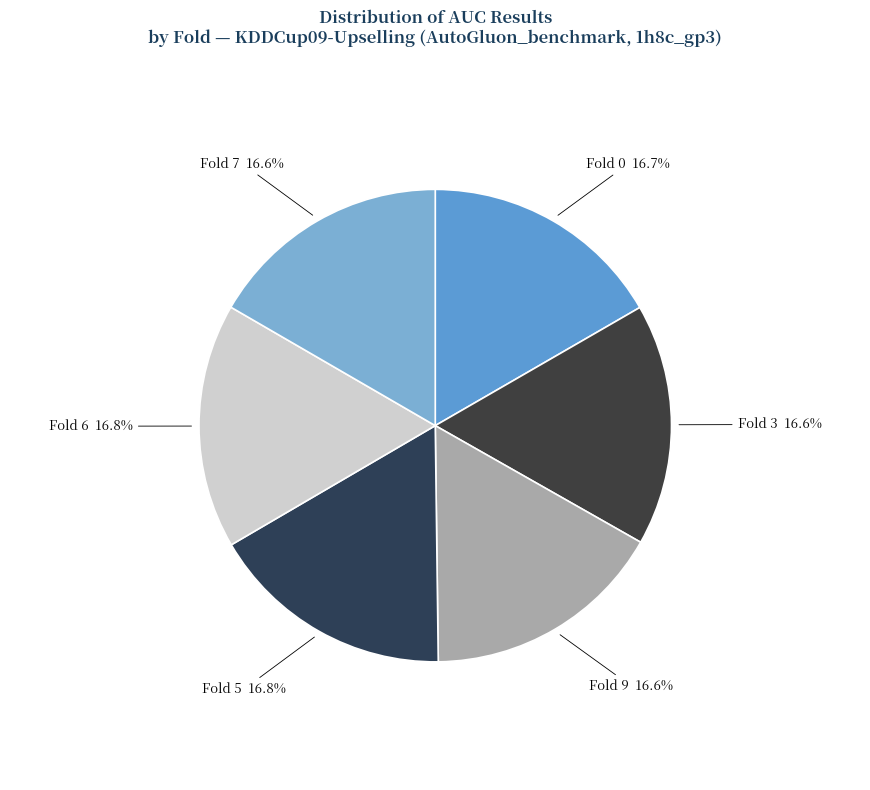

Combined, do Fold 7 and Fold 3 account for over 50%?

No